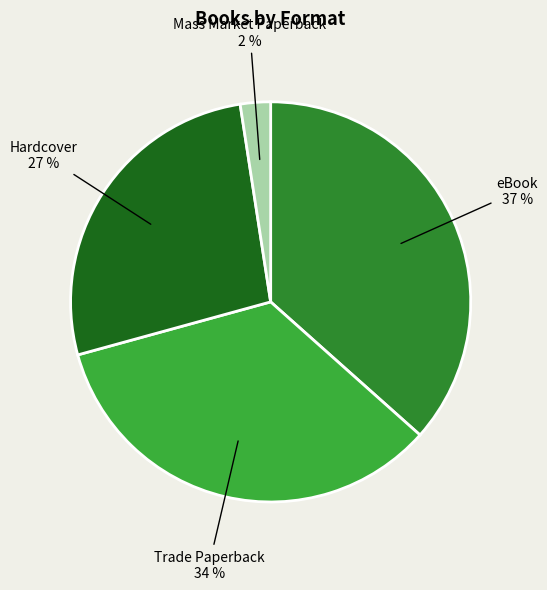

To the nearest percent, what is the average slice percentage?

25%